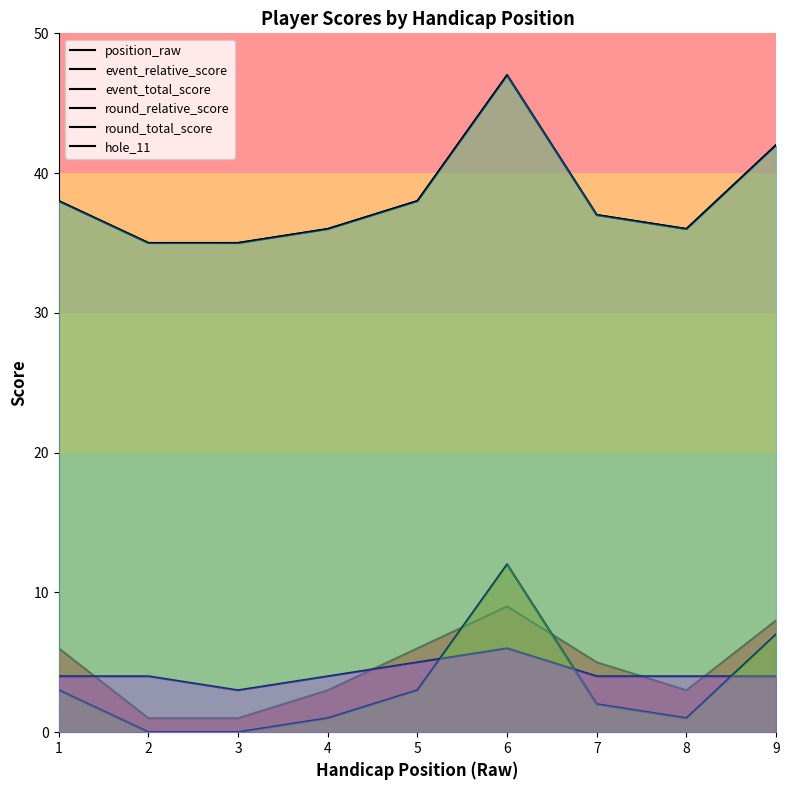

What is the value of the event_relative_score point at the 4th from the left?

1